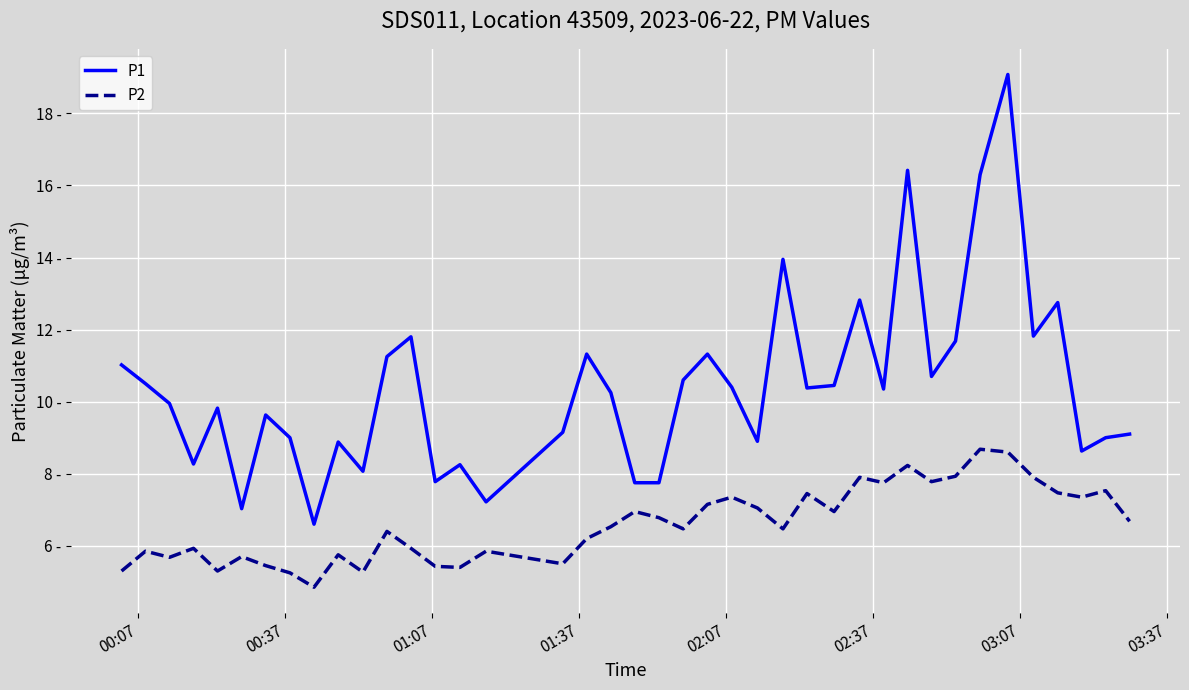

Does the chart display data point markers on the line(s)?

No